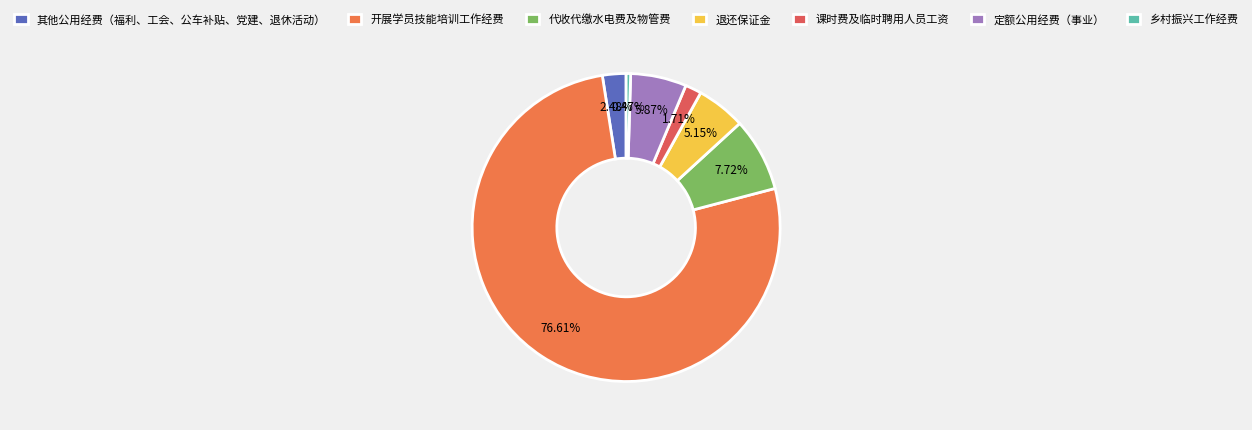

What percentage is the 开展学员技能培训工作经费 slice, to the nearest percent?

77%